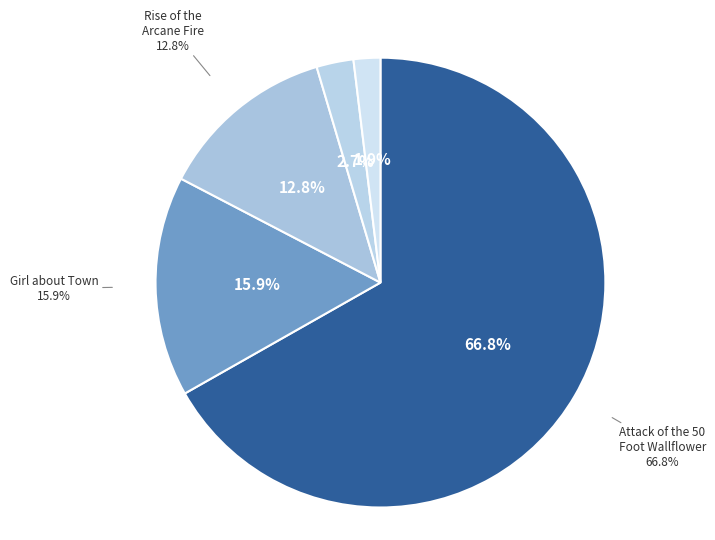

What percentage is NOT represented by Attack of the 50 Foot Wallflower?

33.2%